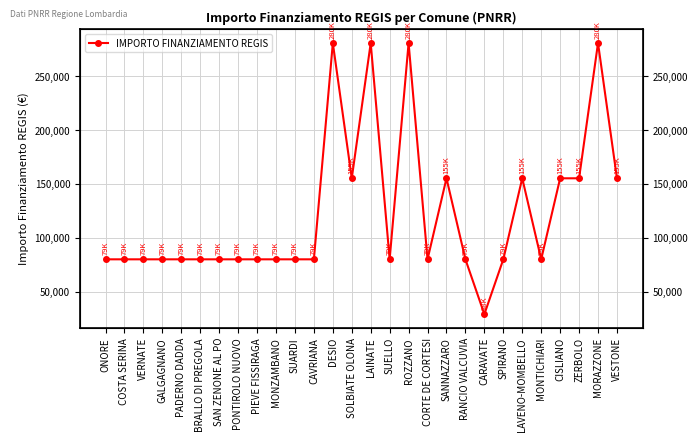

List the labels in order of value, smallest first.

CARAVATE, ONORE, COSTA SERINA, VERNATE, GALGAGNANO, PADERNO DADDA, BRALLO DI PREGOLA, SAN ZENONE AL PO, PONTIROLO NUOVO, PIEVE FISSIRAGA, MONZAMBANO, SUARDI, CAVRIANA, SUELLO, CORTE DE CORTESI, RANCIO VALCUVIA, SPIRANO, MONTICHIARI, SOLBIATE OLONA, SANNAZZARO, LAVENO-MOMBELLO, CISLIANO, ZERBOLO, VESTONE, DESIO, LAINATE, ROZZANO, MORAZZONE